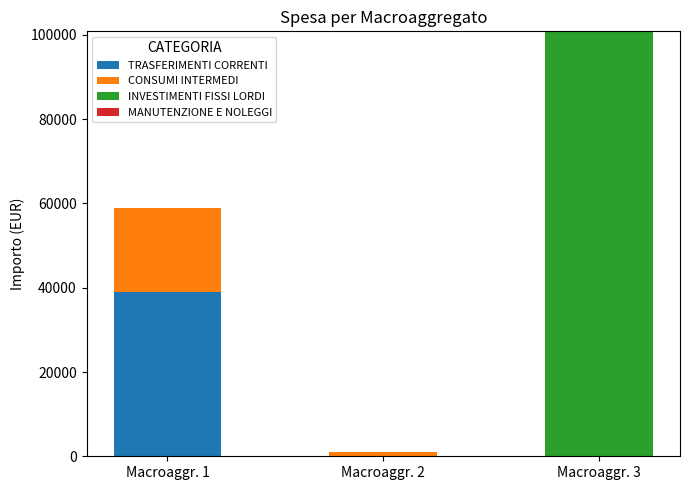

Which category has the highest value in the TRASFERIMENTI CORRENTI series?

Macroaggr. 1